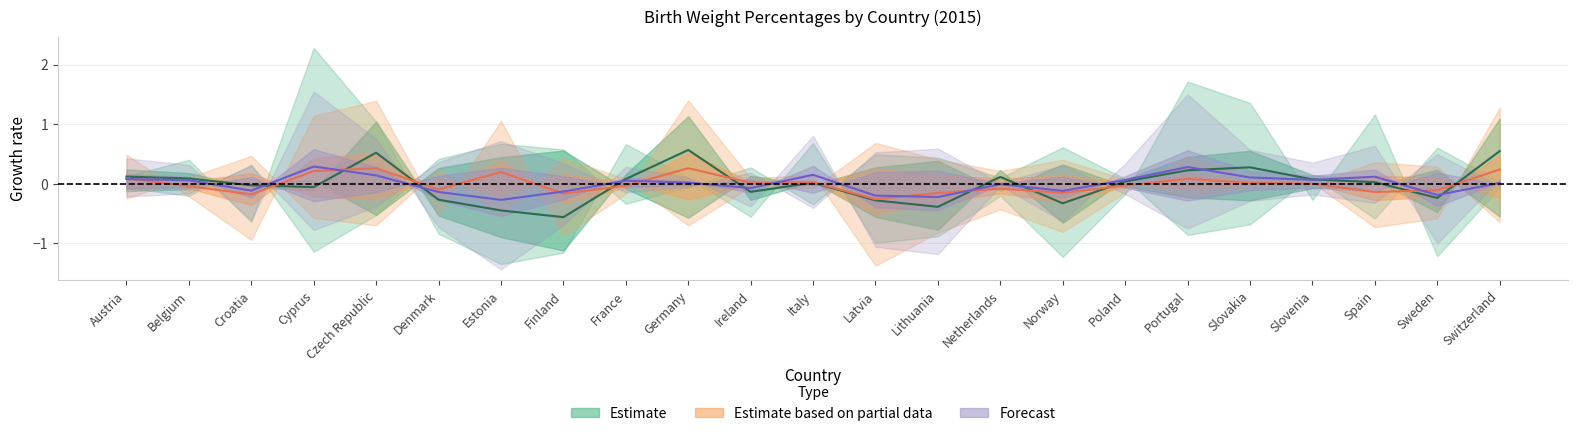

How many categories are shown in the chart?

23